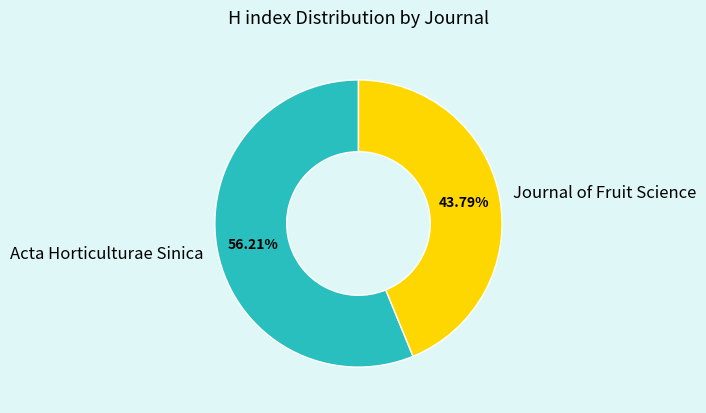

Which slice is the largest?

Acta Horticulturae Sinica